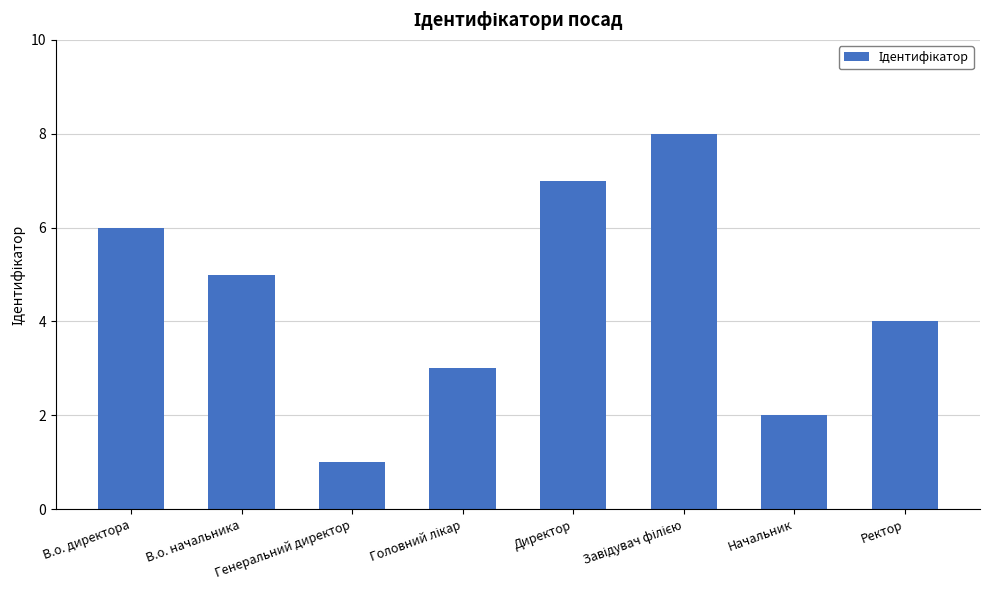

Does the chart contain stacked bars?

No